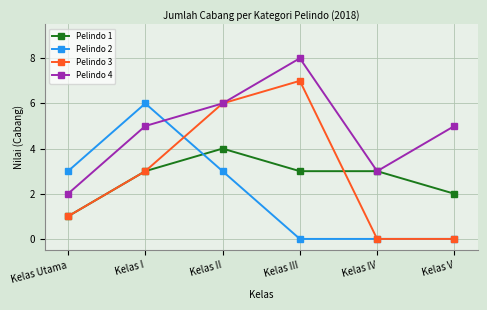

What is the sum of all Pelindo 1 values?

16